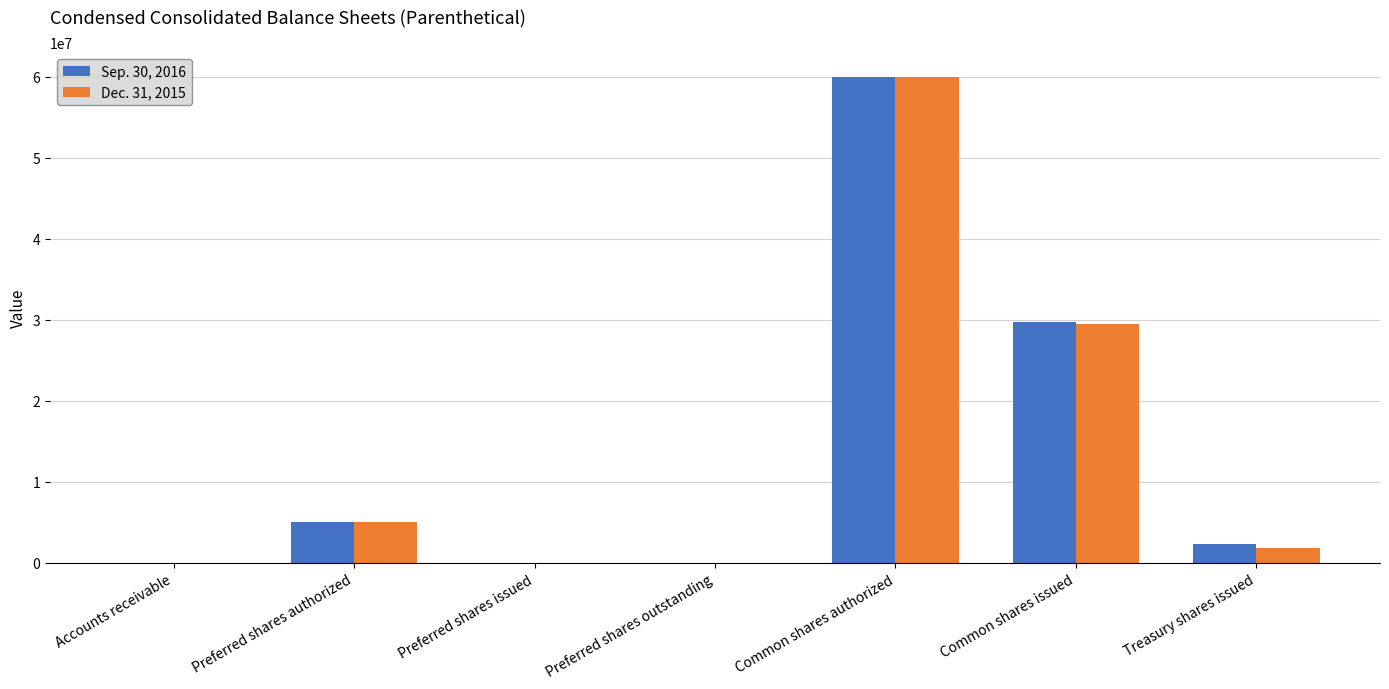

Which series changed the most between Preferred shares issued and Common shares issued?

Sep. 30, 2016